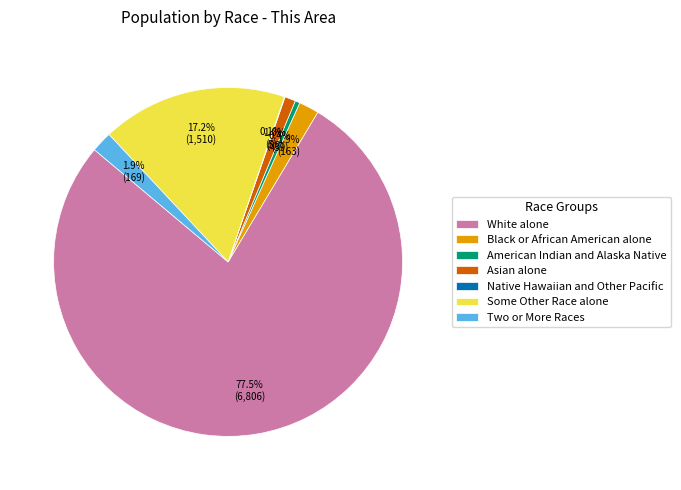

The White alone slice represents 91% of the pie. True or false?

False